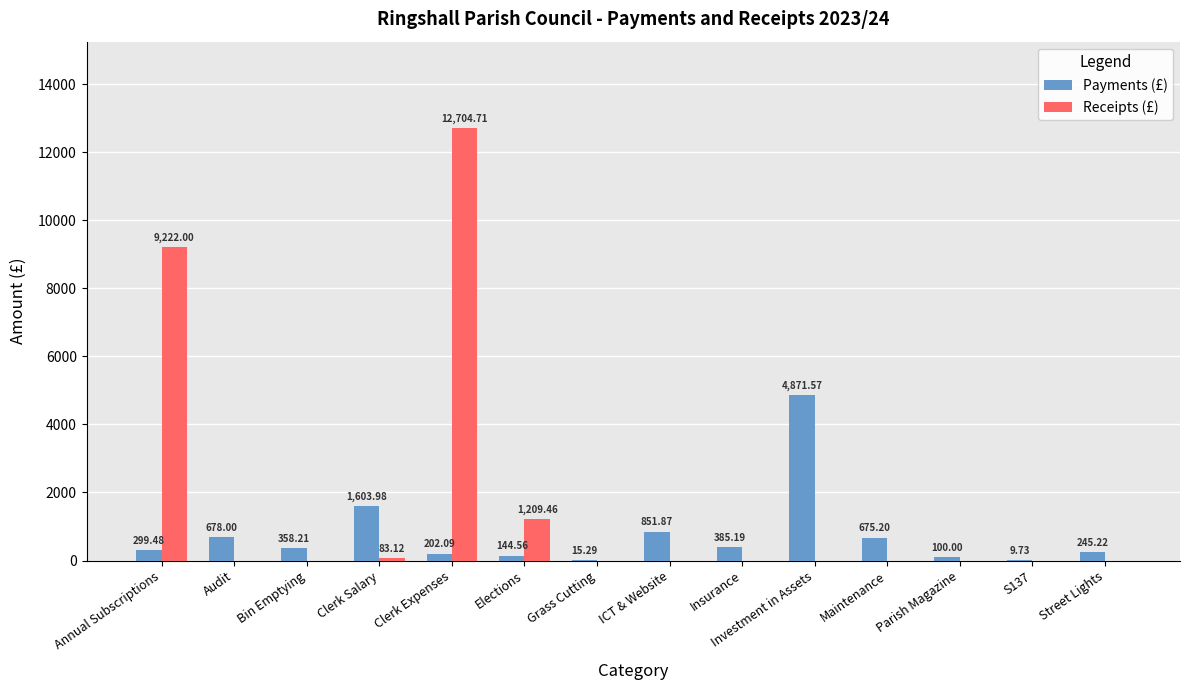

Which series changed the most between Audit and ICT & Website?

Payments (£)